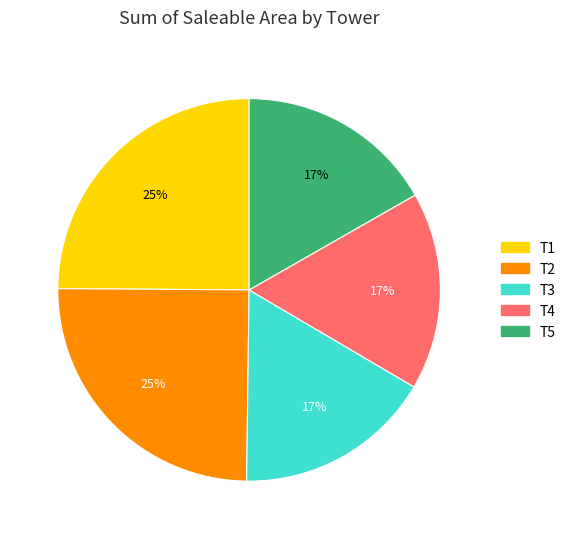

To the nearest percent, what is the difference between the largest and smallest slice percentages?

8%